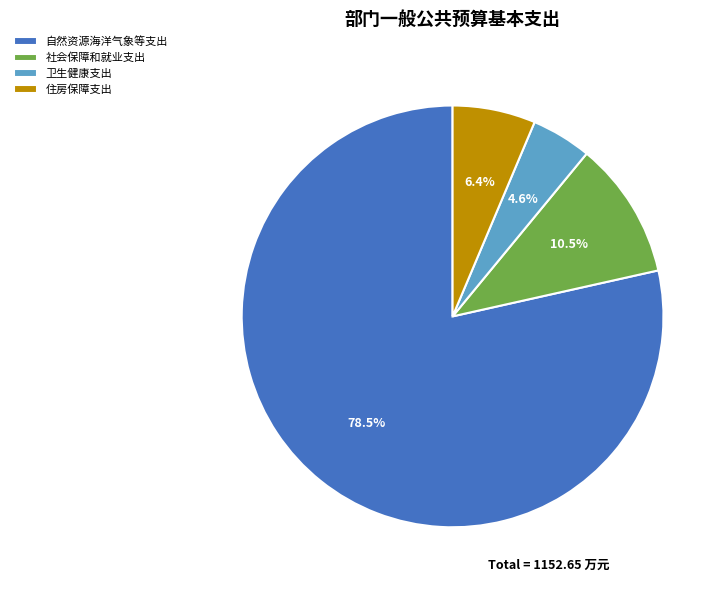

Approximately how many times larger is the value at 自然资源海洋气象等支出 compared to 社会保障和就业支出?

7.5